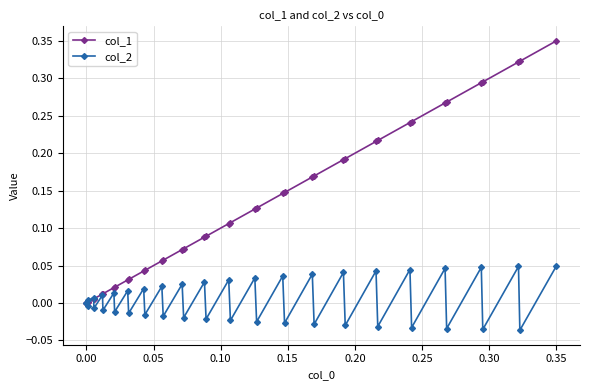

Is this an area chart (filled region under the line)?

No